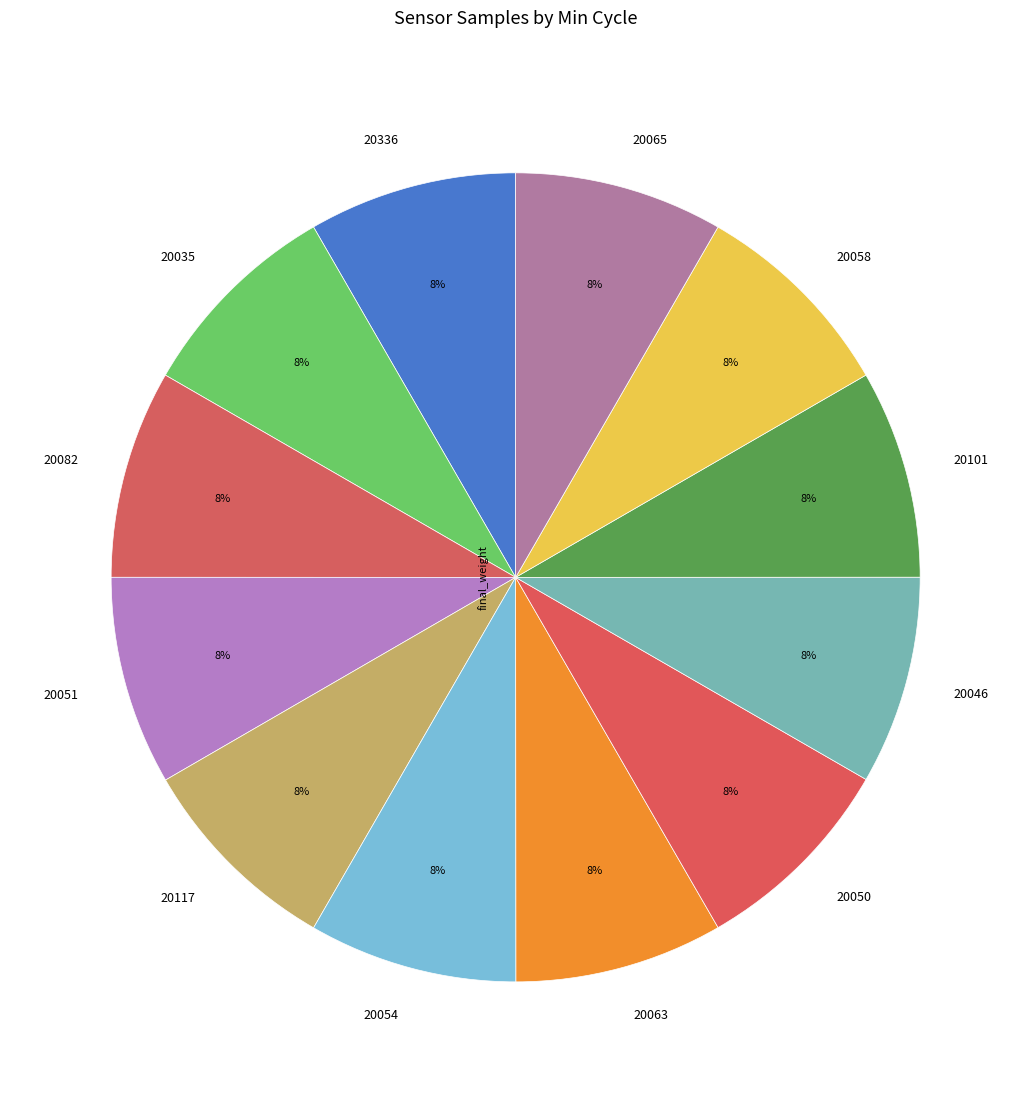

What is the ratio of the value at 20058 to the value at 20051?

1.0